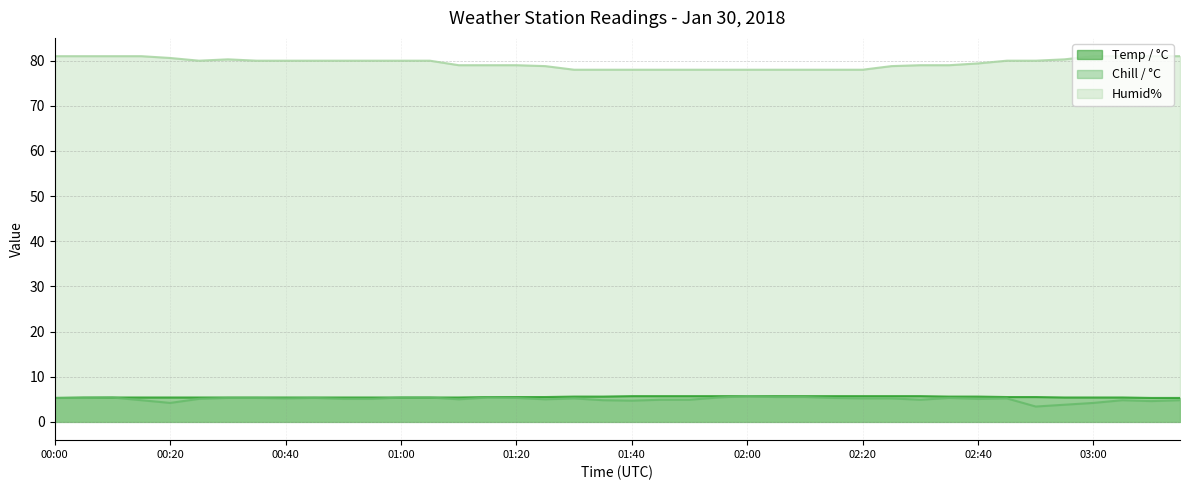

What is the sum of the Chill / °C values at 00:05 and 02:45?

10.5